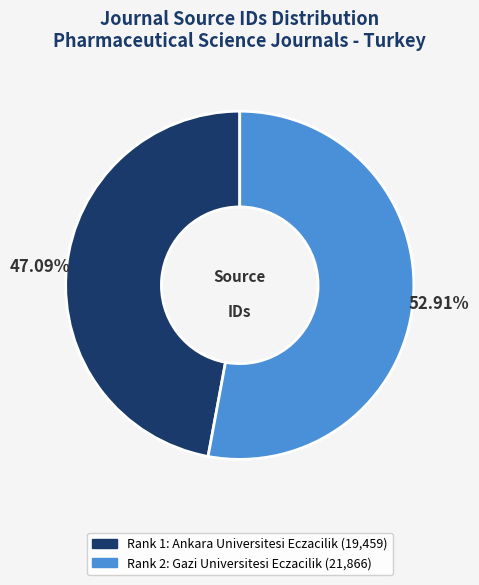

To the nearest percent, what portion does Rank 1: Ankara Universitesi Eczacilik represent?

47%